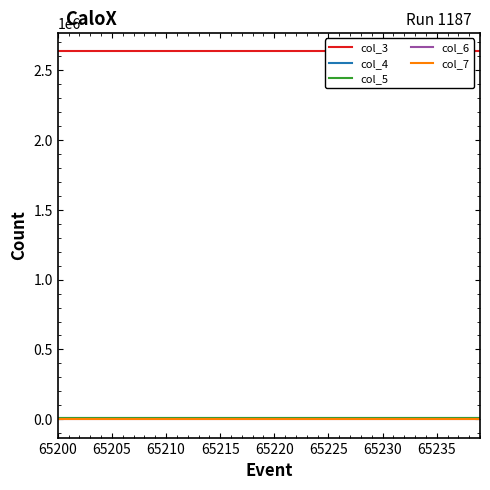

True or false: col_3 and col_7 intersect in this chart.

False